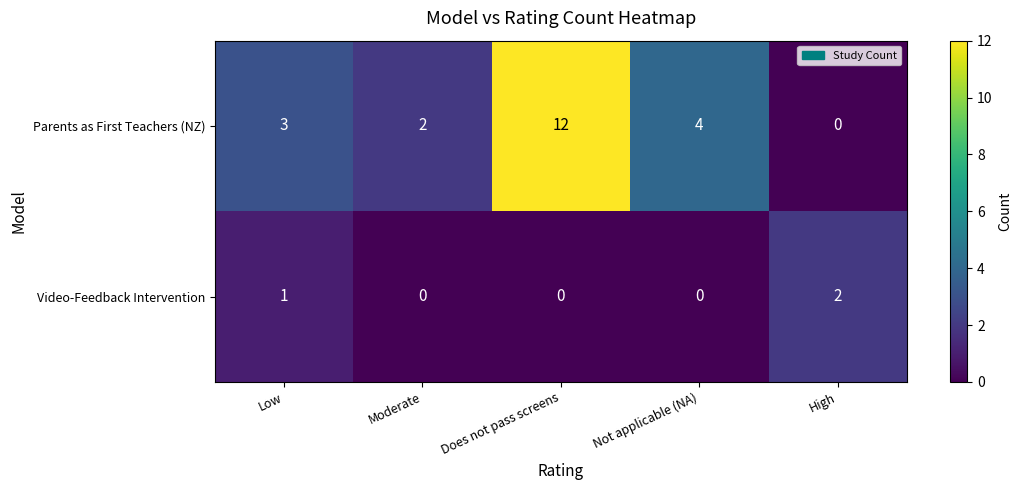

Which series changed the most between Does not pass screens and High?

Parents as First Teachers (NZ)